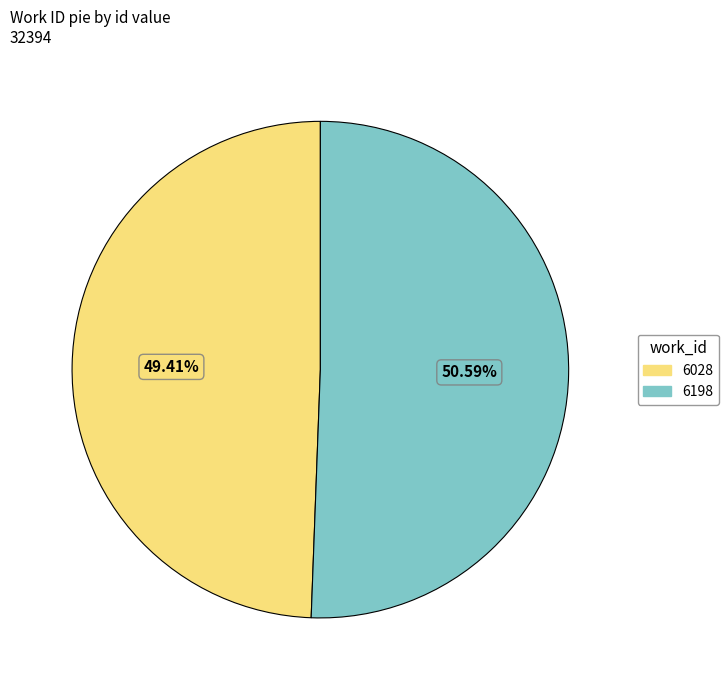

Count the number of slices in the pie.

2